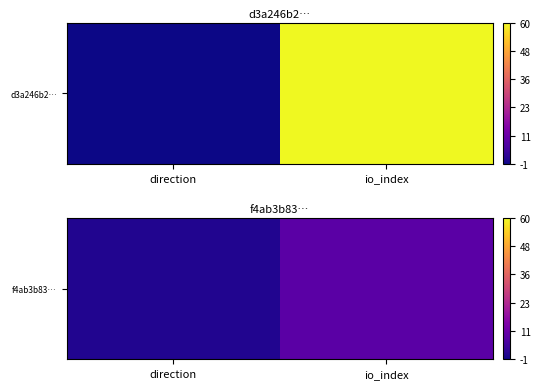

Read the value at io_index.

9